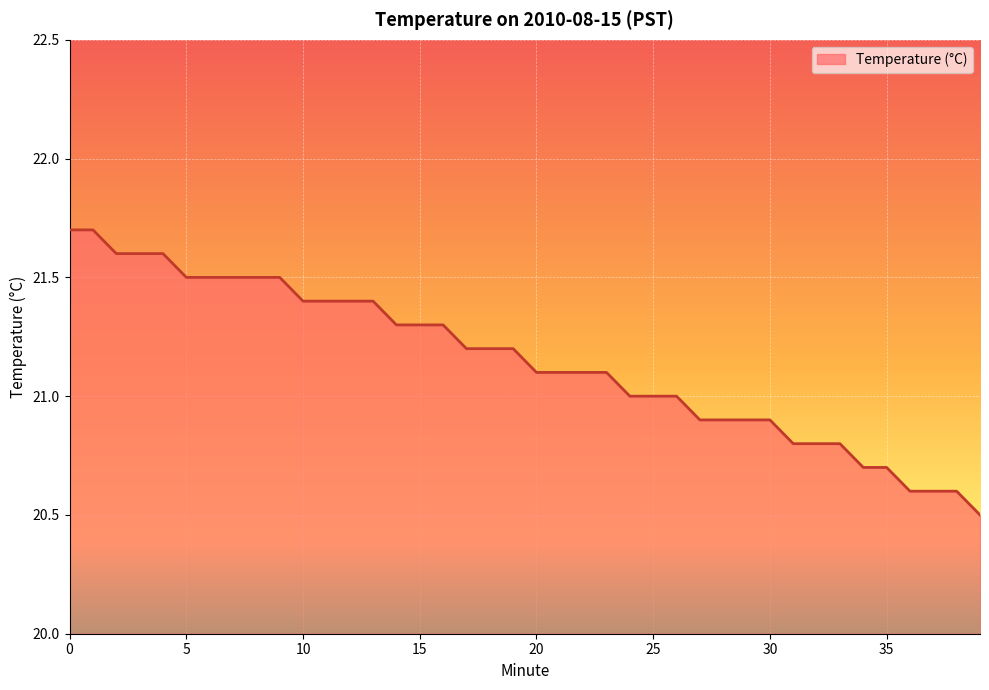

What is the greatest value displayed?

21.7